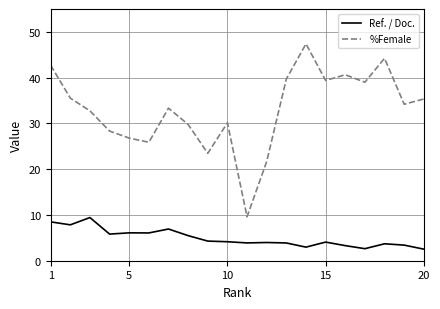

What is the difference between the maximum and minimum values in the Ref. / Doc. series?

6.9